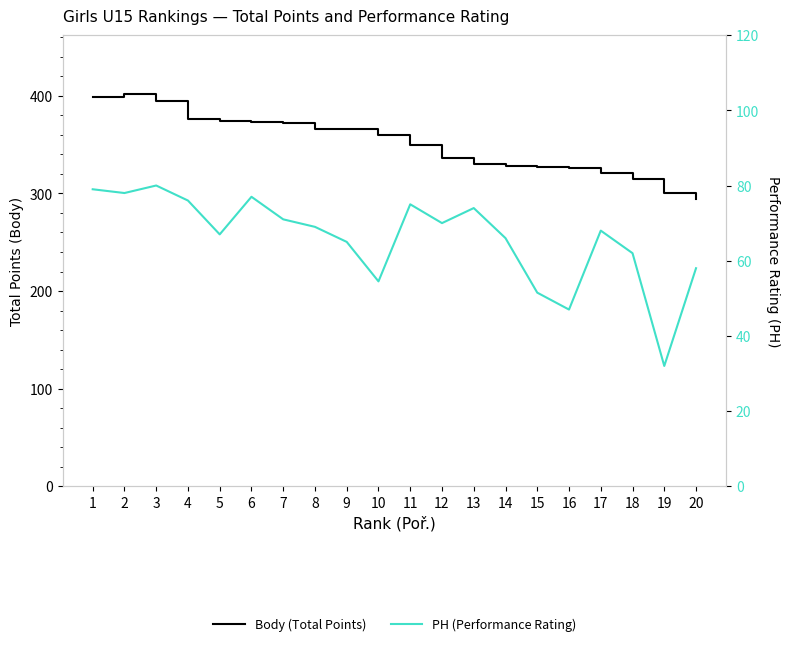

What is the value of the PH (Performance Rating) point at the 20th from the left?

58.0